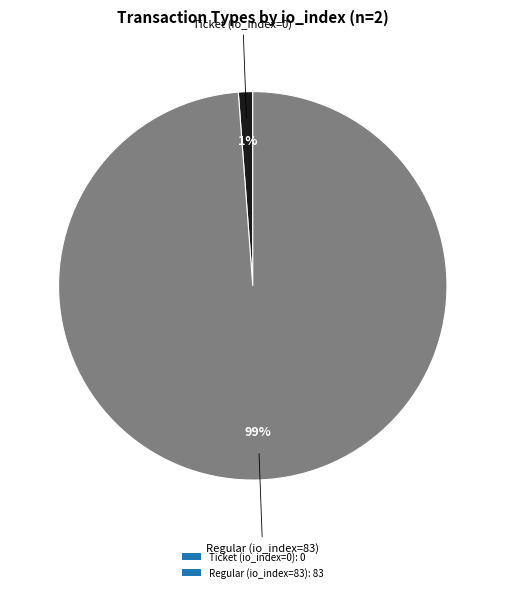

Do Ticket (io_index=0): 0 and Regular (io_index=83): 83 together represent more than half of the pie?

Yes